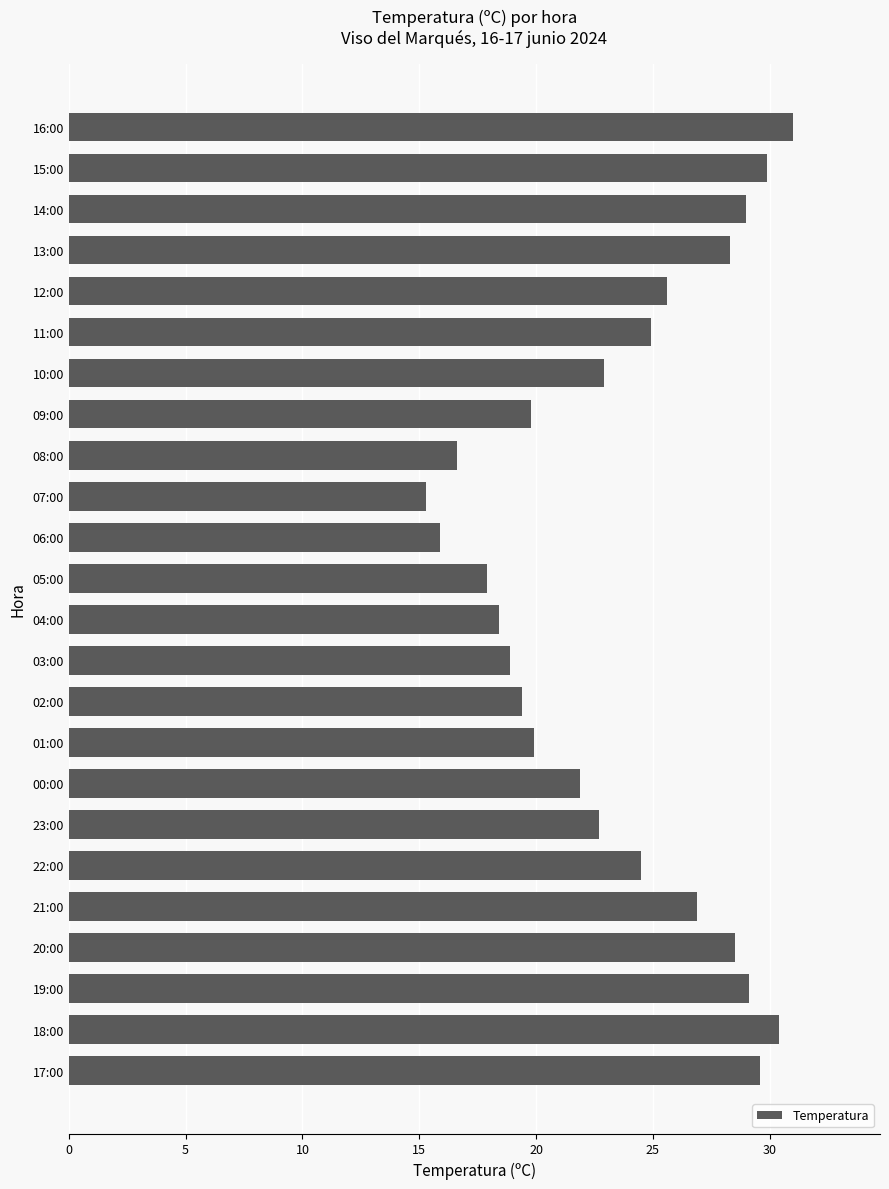

What is the difference between the maximum and second lowest values?

15.1